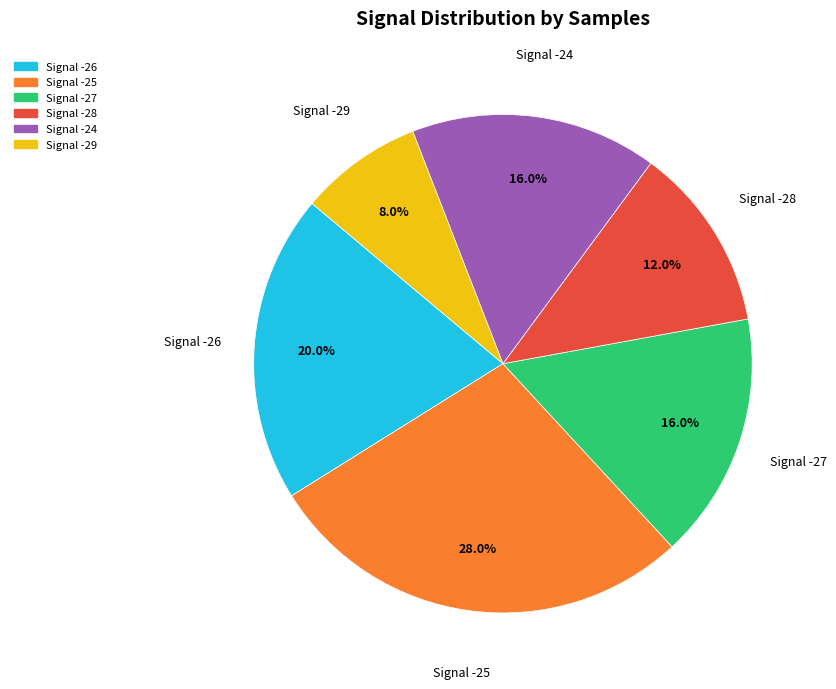

Is there any slice that represents more than half of the pie?

No